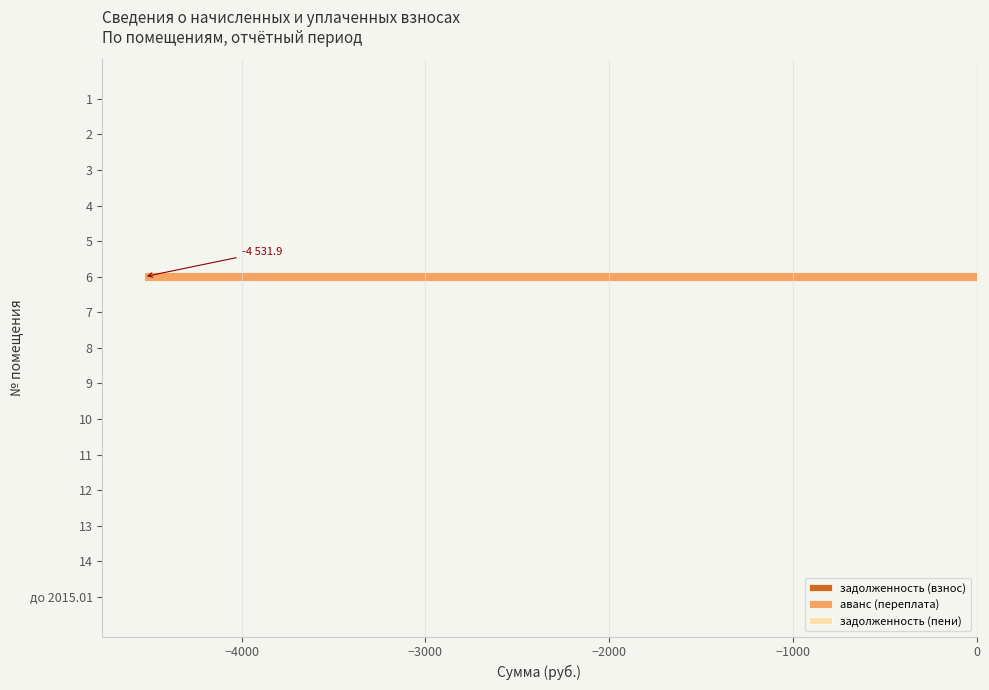

What is the sum of all values?

-4531.9